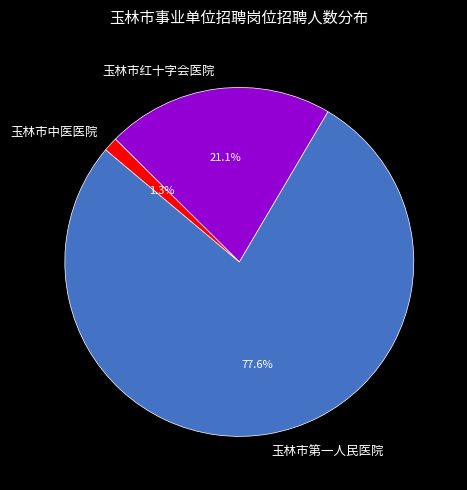

Combined, what portion of the pie is 玉林市红十字会医院 and 玉林市中医医院?

22.4%